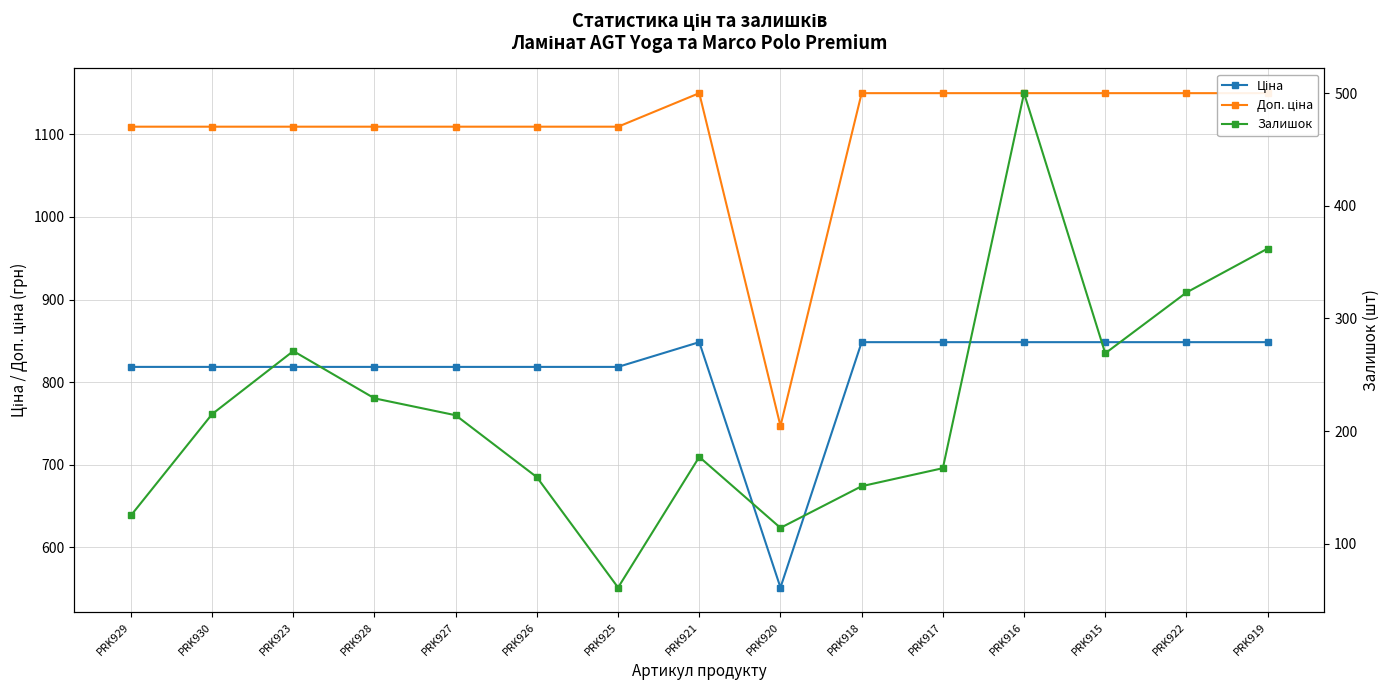

Reading left to right, what are all the values shown in this chart?

Ціна: PRK929=818.5	PRK930=818.5	PRK923=818.5	PRK928=818.5	PRK927=818.5	PRK926=818.5	PRK925=818.5	PRK921=848.4	PRK920=551.5	PRK918=848.4	PRK917=848.4	PRK916=848.4	PRK915=848.4	PRK922=848.4	PRK919=848.4
Доп. ціна: PRK929=1109.2	PRK930=1109.2	PRK923=1109.2	PRK928=1109.2	PRK927=1109.2	PRK926=1109.2	PRK925=1109.2	PRK921=1149.7	PRK920=747.0	PRK918=1149.7	PRK917=1149.7	PRK916=1149.7	PRK915=1149.7	PRK922=1149.7	PRK919=1149.7
Залишок: PRK929=125.0	PRK930=215.0	PRK923=271.0	PRK928=229.0	PRK927=214.0	PRK926=159.0	PRK925=61.0	PRK921=177.0	PRK920=114.0	PRK918=151.0	PRK917=167.0	PRK916=500.0	PRK915=269.0	PRK922=323.0	PRK919=362.0